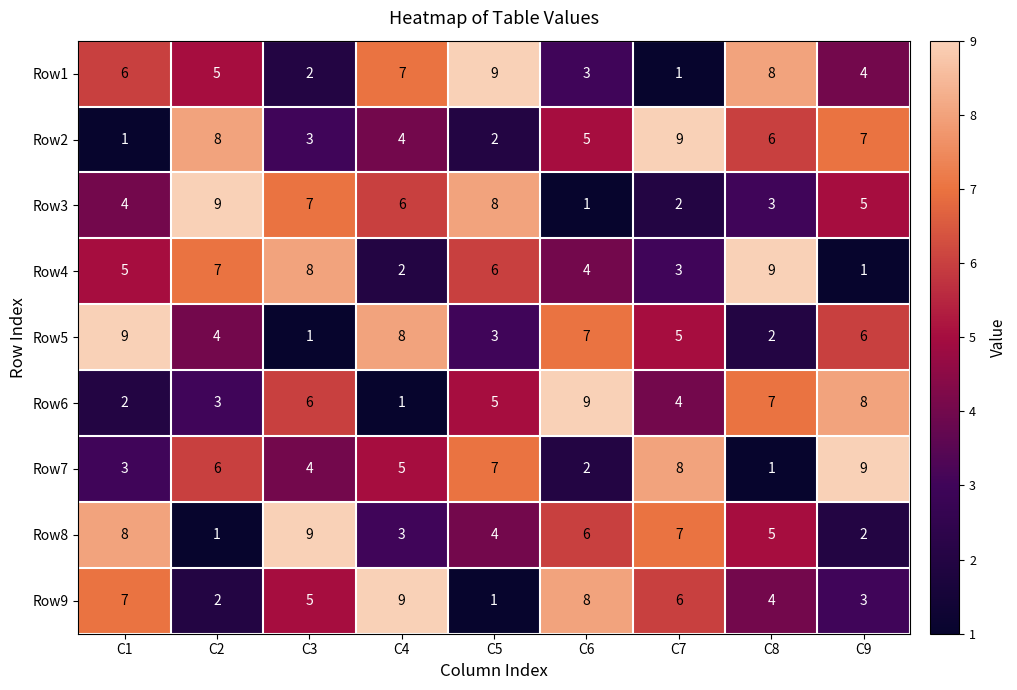

Count the number of categories in the chart.

9